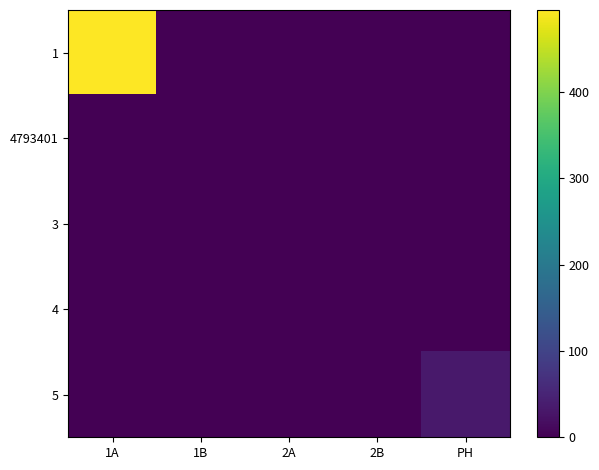

What is the difference between the maximum and second lowest values in the 1 series?

495